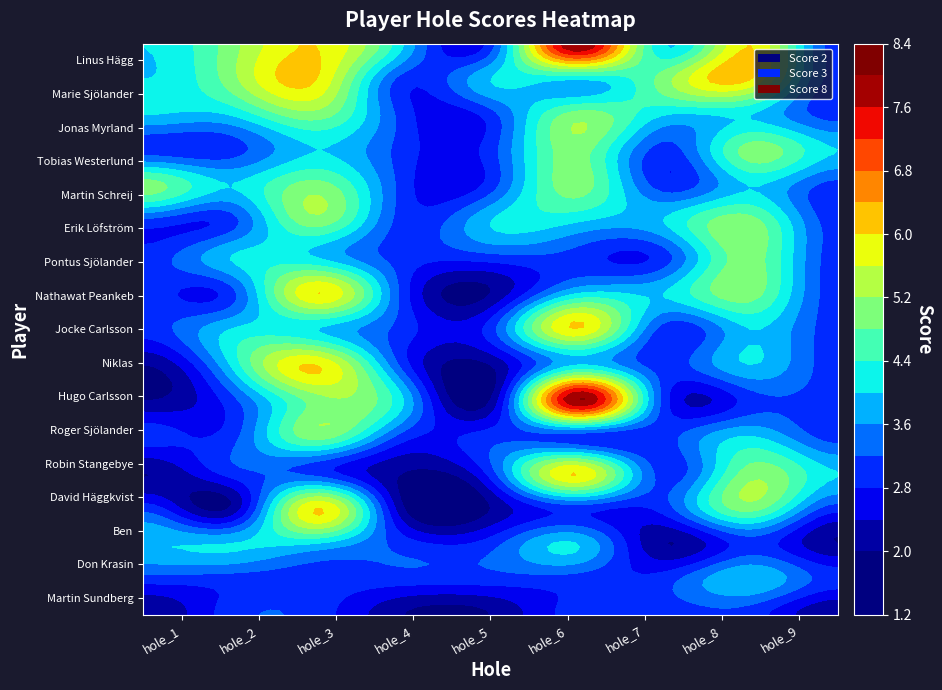

Count the Linus Hägg values in the range 4 to 6.

6